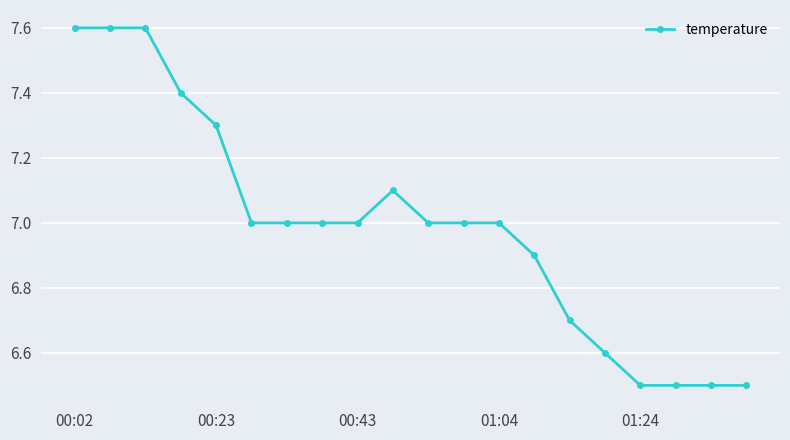

Reading left to right, extract all data points from this chart.

7.6	7.6	7.6	7.4	7.3	7.0	7.0	7.0	7.0	7.1	7.0	7.0	7.0	6.9	6.7	6.6	6.5	6.5	6.5	6.5